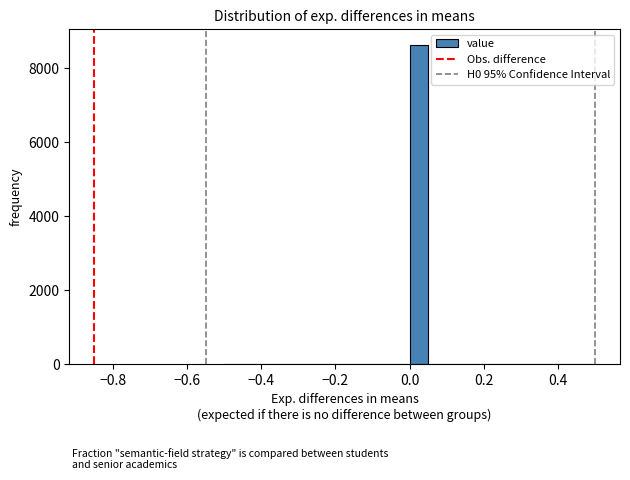

Around what value on the x-axis is the tallest bar? Give the approximate position of its centre, as read against the axis.

0.02